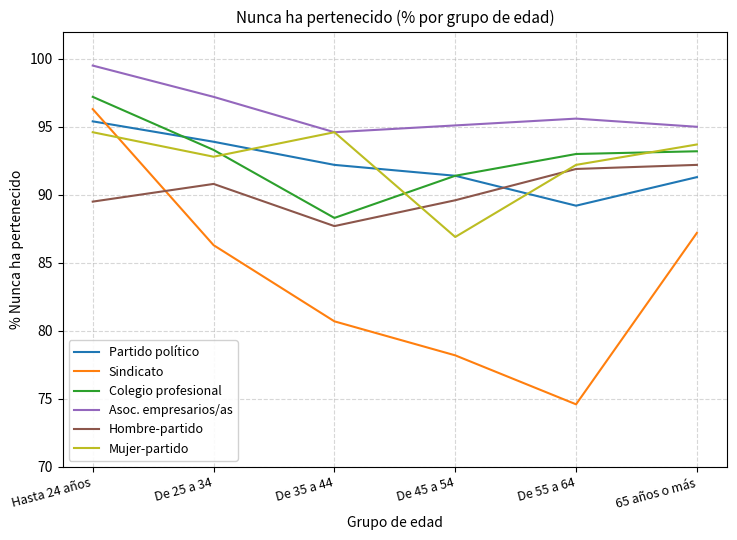

What is the sum of the Hombre-partido values at De 25 a 34 and 65 años o más?

183.0